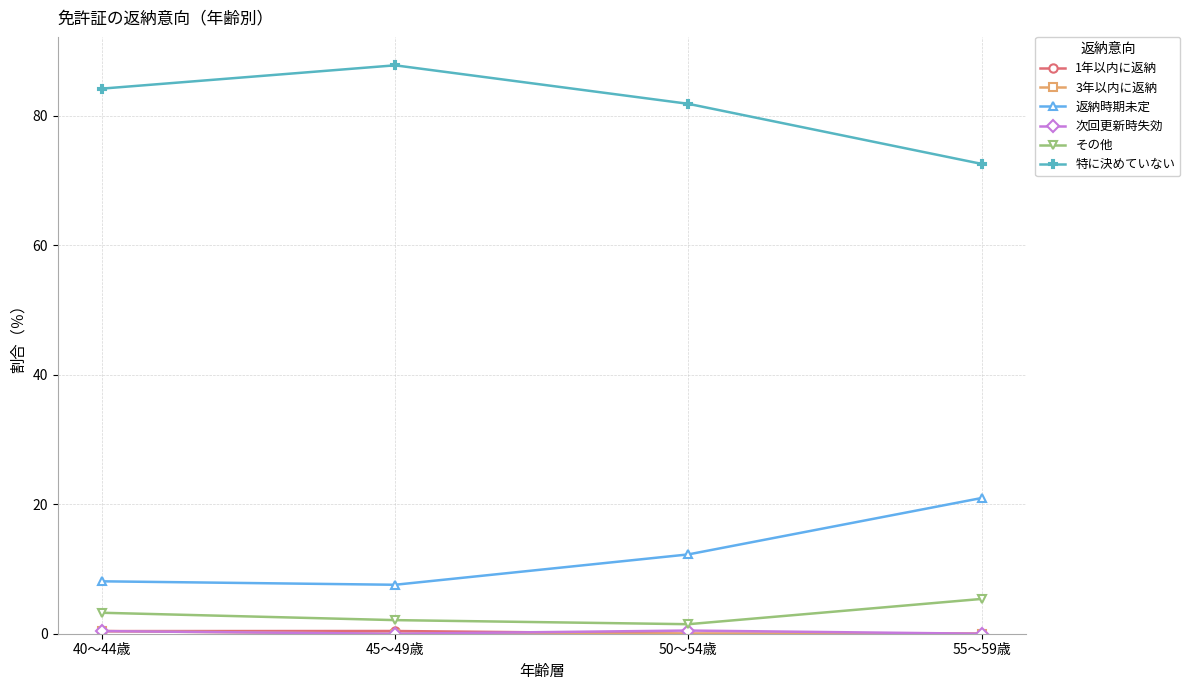

Is this an area chart (filled region under the line)?

No